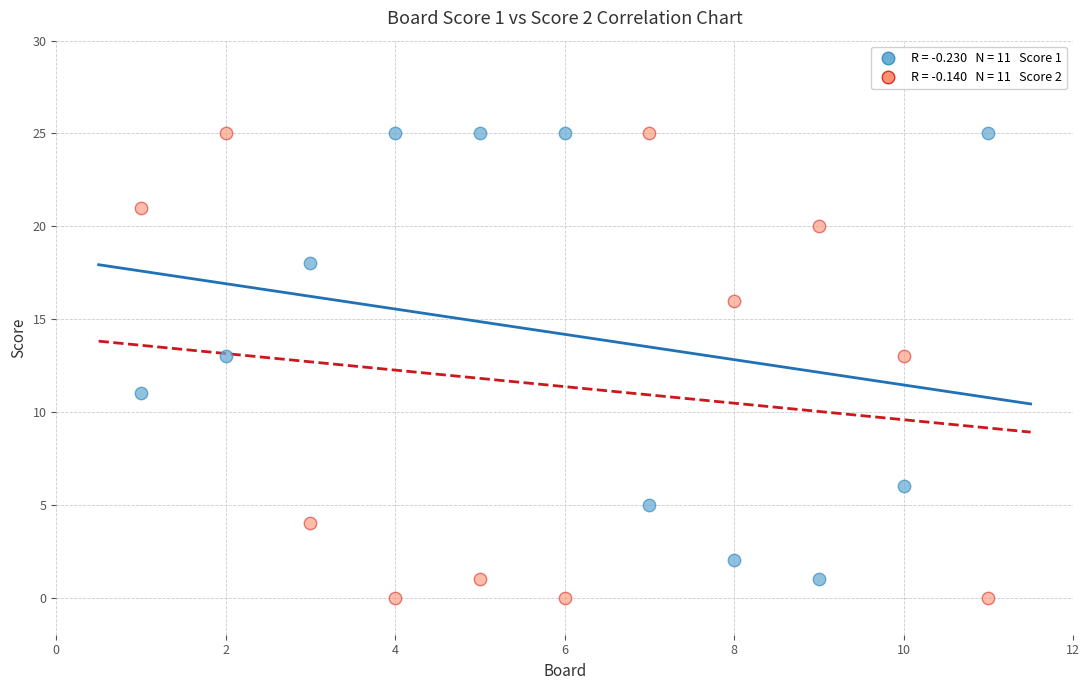

Across all data points, what is the range of X values (max minus min)?

10